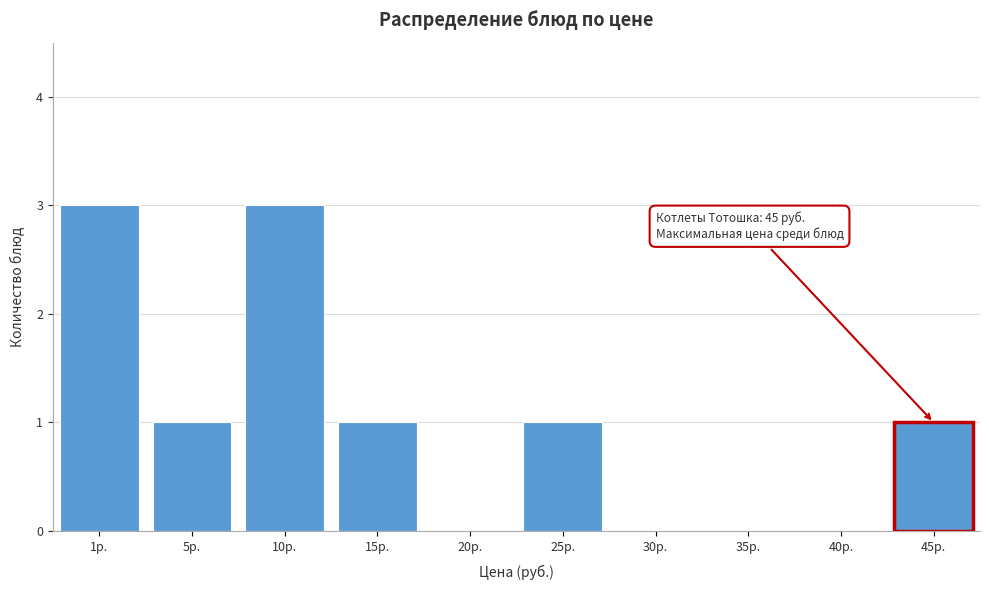

Reading left to right, list all the values displayed in this chart.

1р.=3	5р.=1	10р.=3	15р.=1	20р.=0	25р.=1	30р.=0	35р.=0	40р.=0	45р.=1